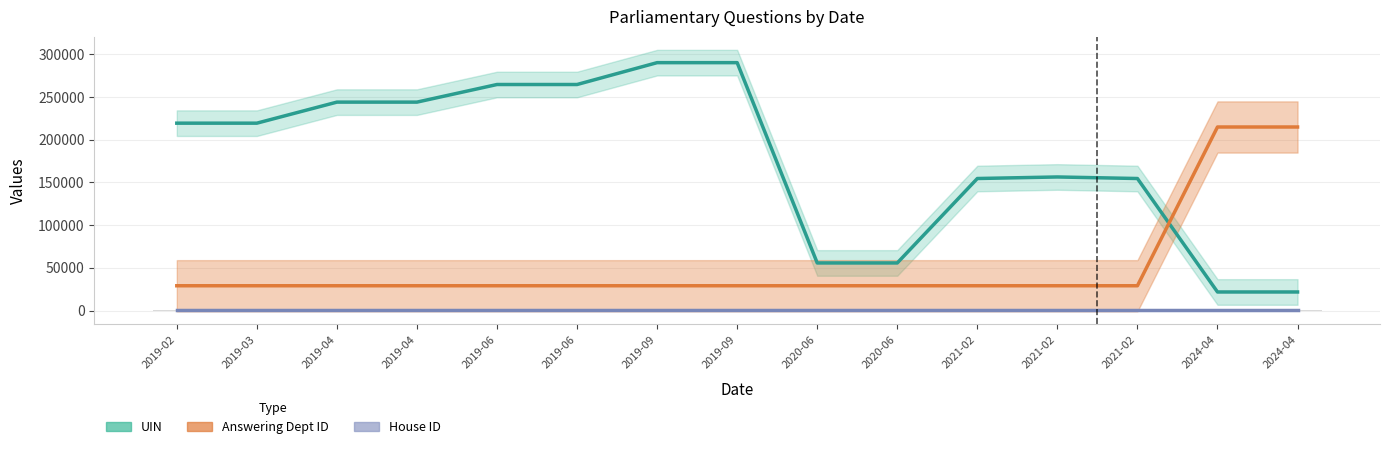

What position from the right is 2019-04-11?

13